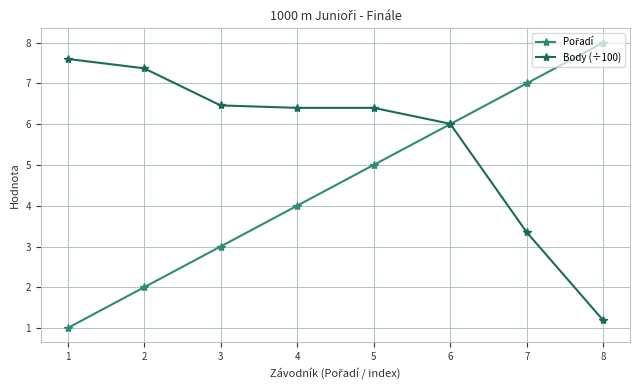

Is this an area chart (filled region under the line)?

No